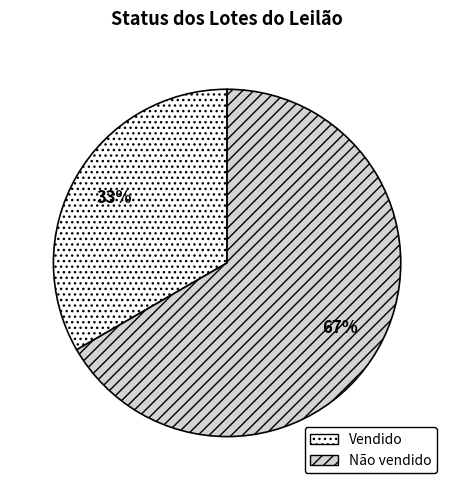

To the nearest percent, what is the average slice percentage?

50%